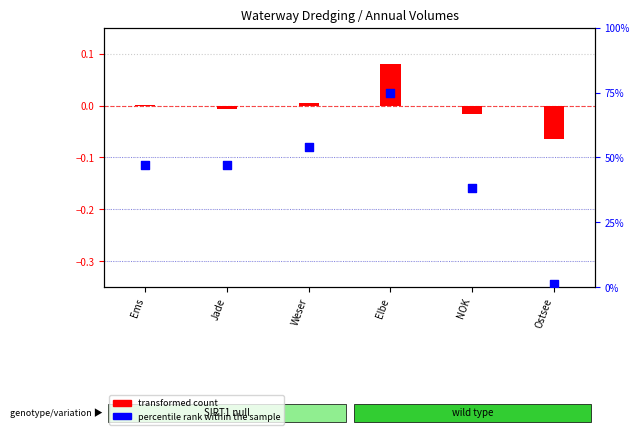

Which series contains the highest Y value?

percentile rank within the sample